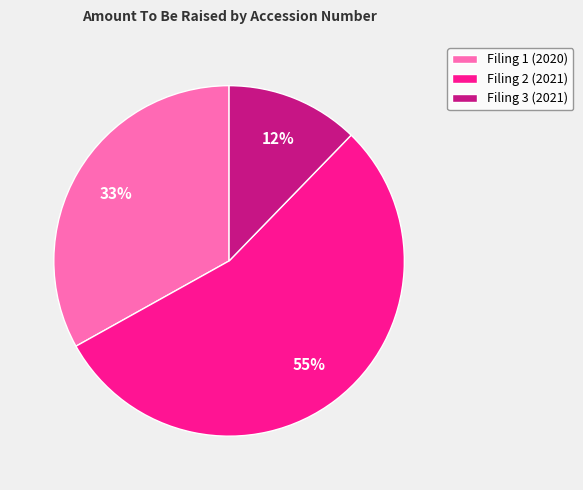

To the nearest percent, what percentage of the pie is Filing 1 (2020)?

33%